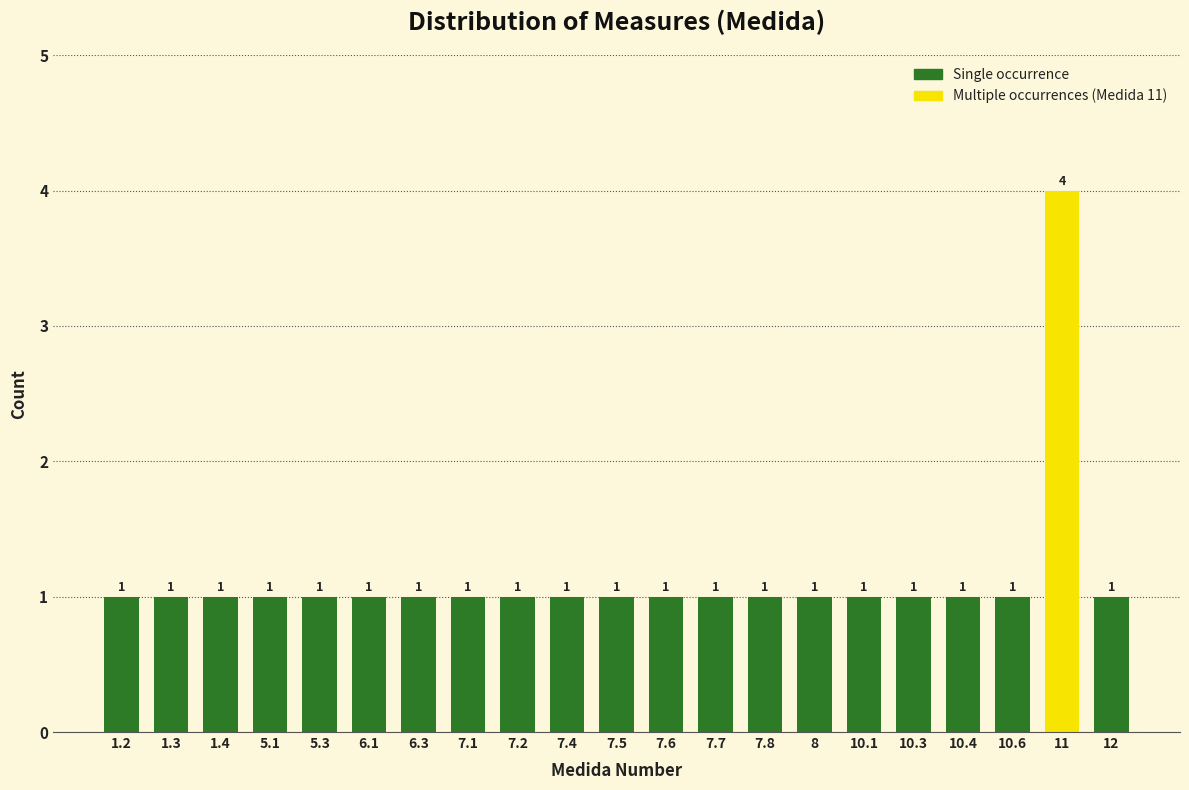

Reading right to left, transcribe all the data shown in this chart.

1	4	1	1	1	1	1	1	1	1	1	1	1	1	1	1	1	1	1	1	1